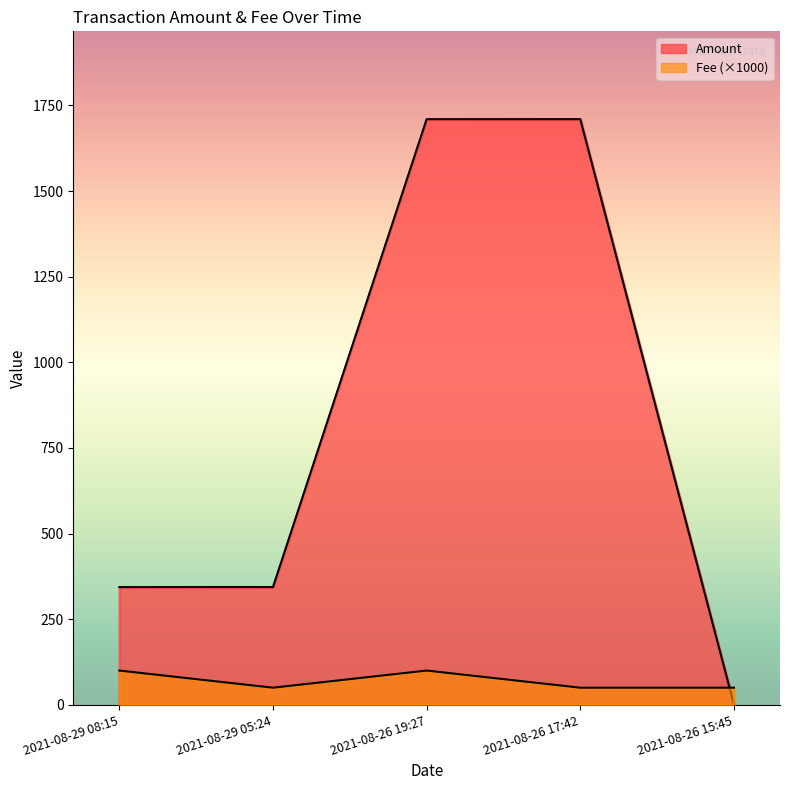

Rank the series by their maximum value, from highest to lowest.

Amount, Fee